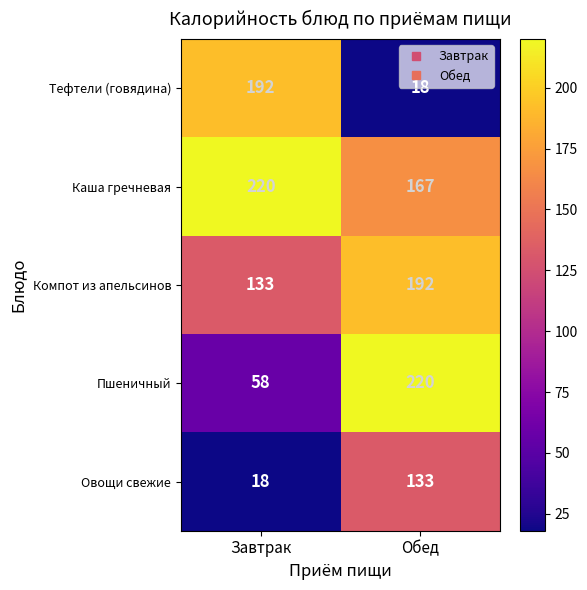

The Пшеничный series shows 95 at Завтрак. True or false?

False